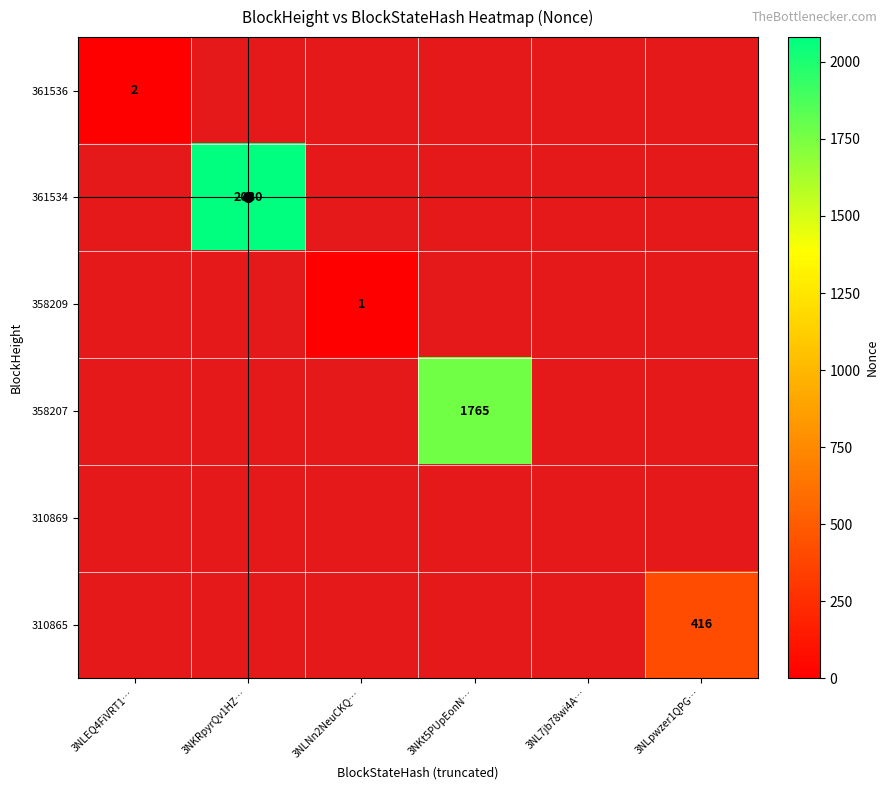

Is the value of 361534 at 3NLNn2NeuCKQ… greater than the value of 310869 at 3NLNn2NeuCKQ…?

No